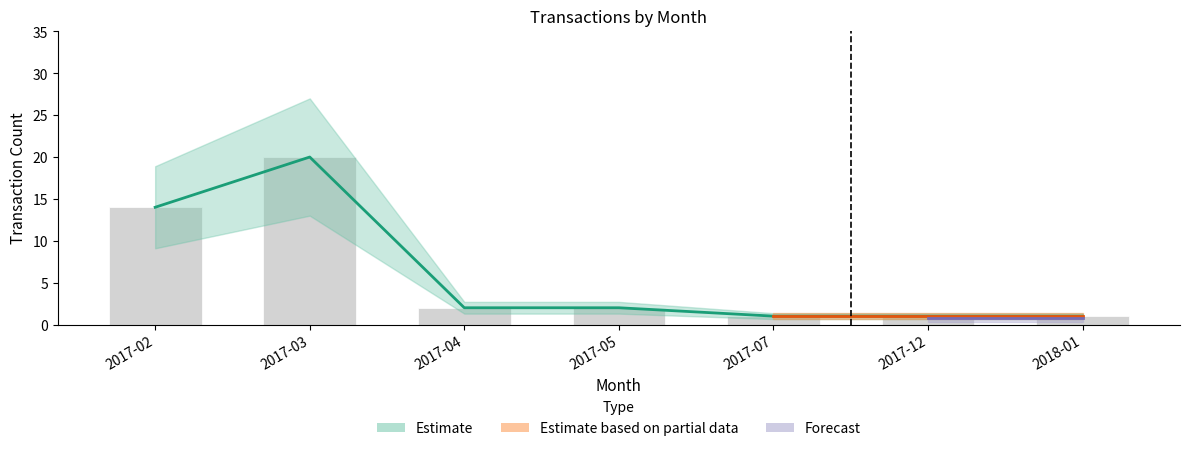

Reading right to left, transcribe all the data shown in this chart.

1	1	1	2	2	20	14